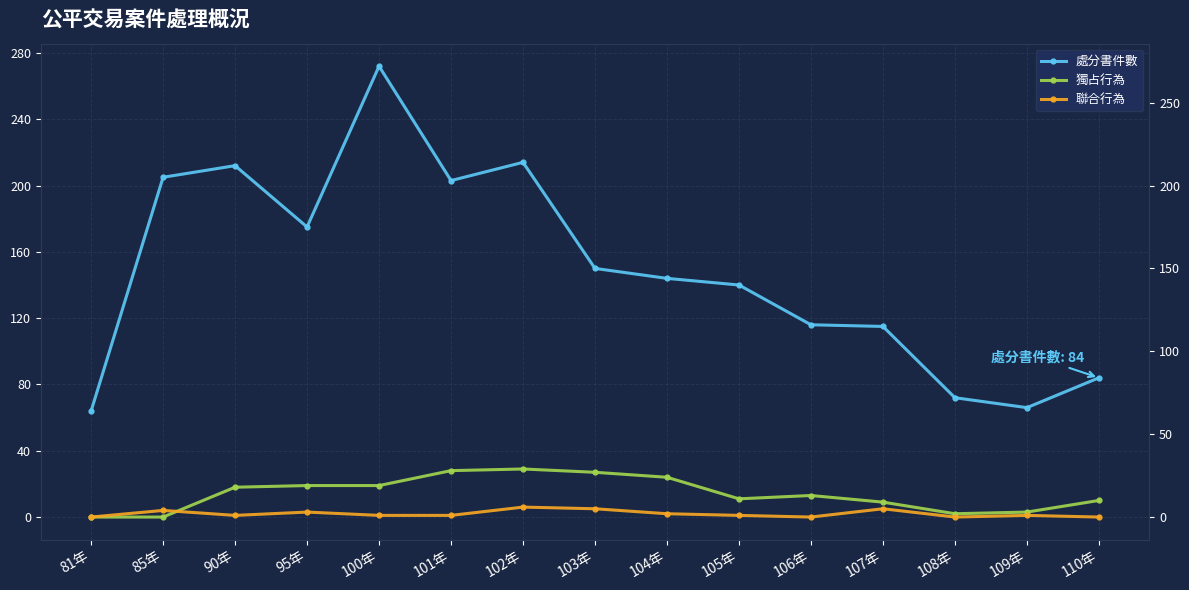

What are all the series names shown in the legend?

處分書件數, 獨占行為, 聯合行為